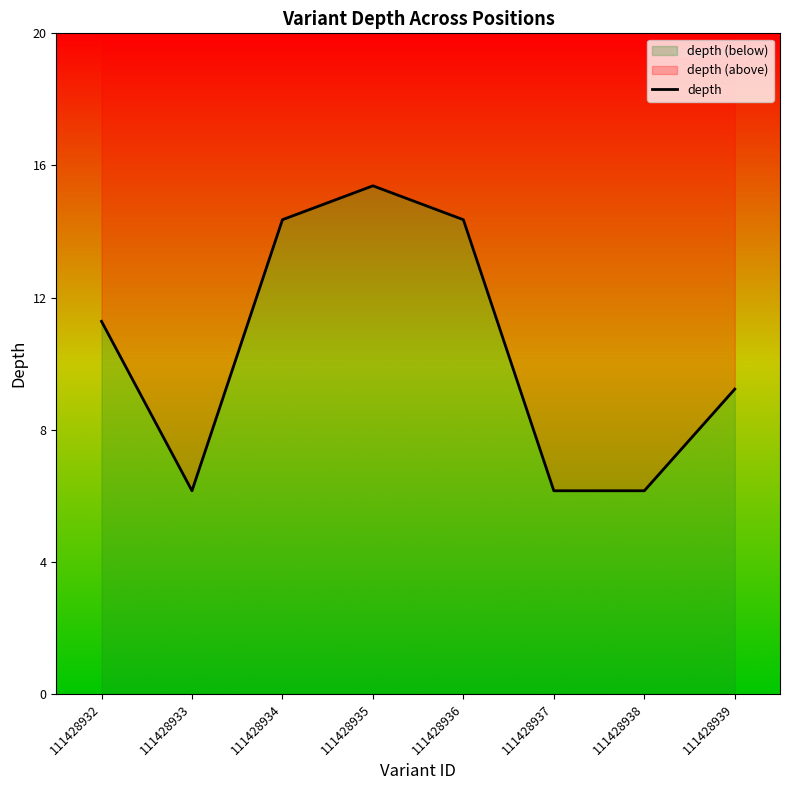

How many values are below 11?

4